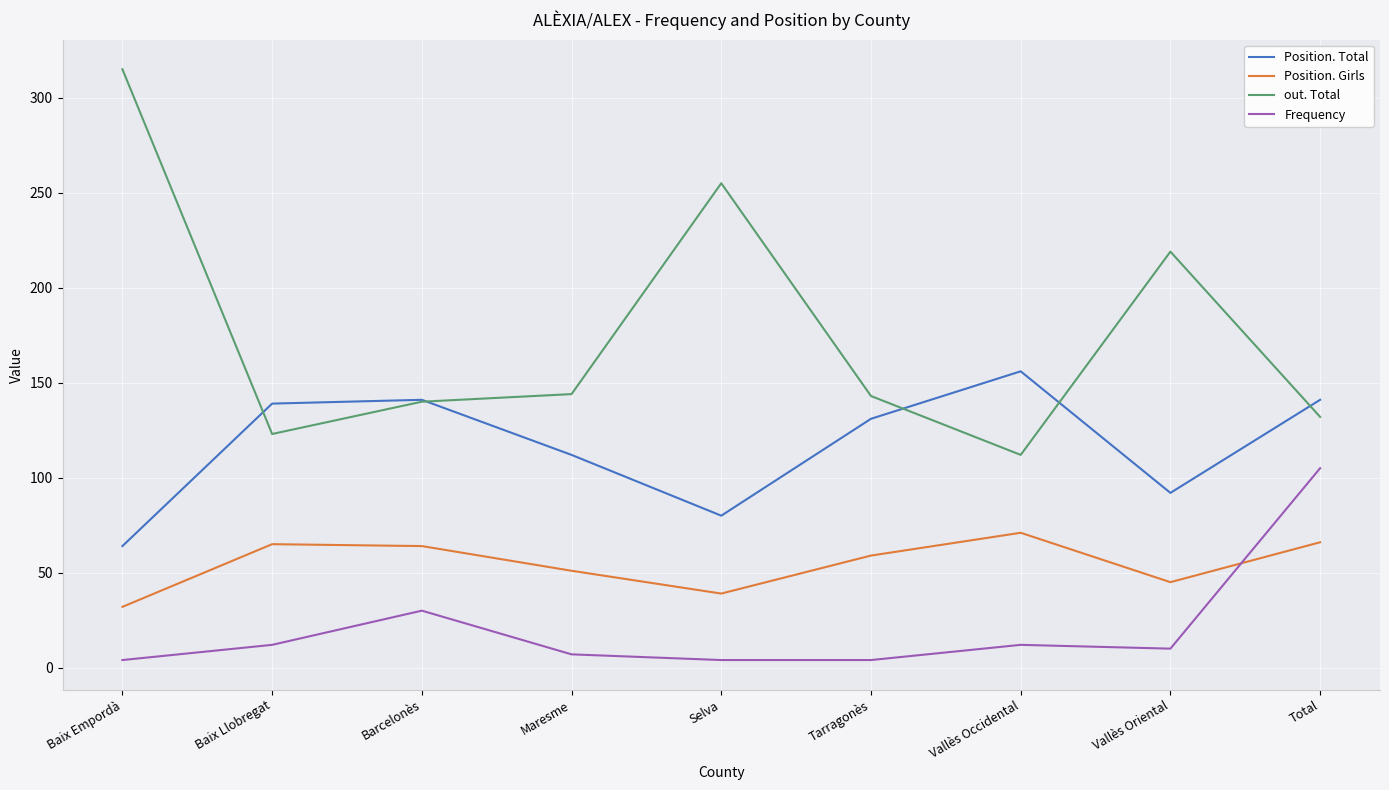

The Position. Girls series shows 88 at Total. True or false?

False